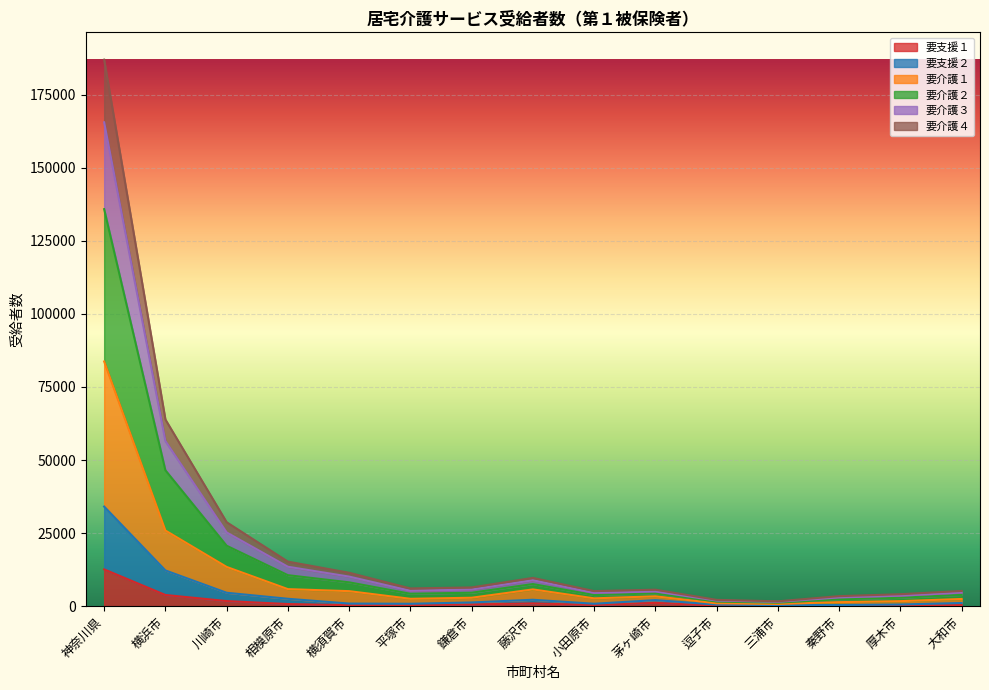

At which category is the sum across all series the highest?

神奈川県